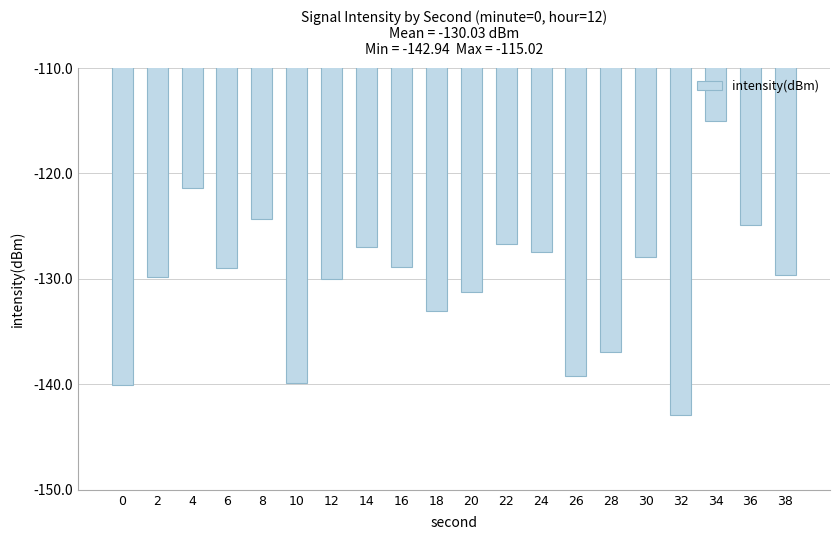

What is the sum of all values?

-2605.3